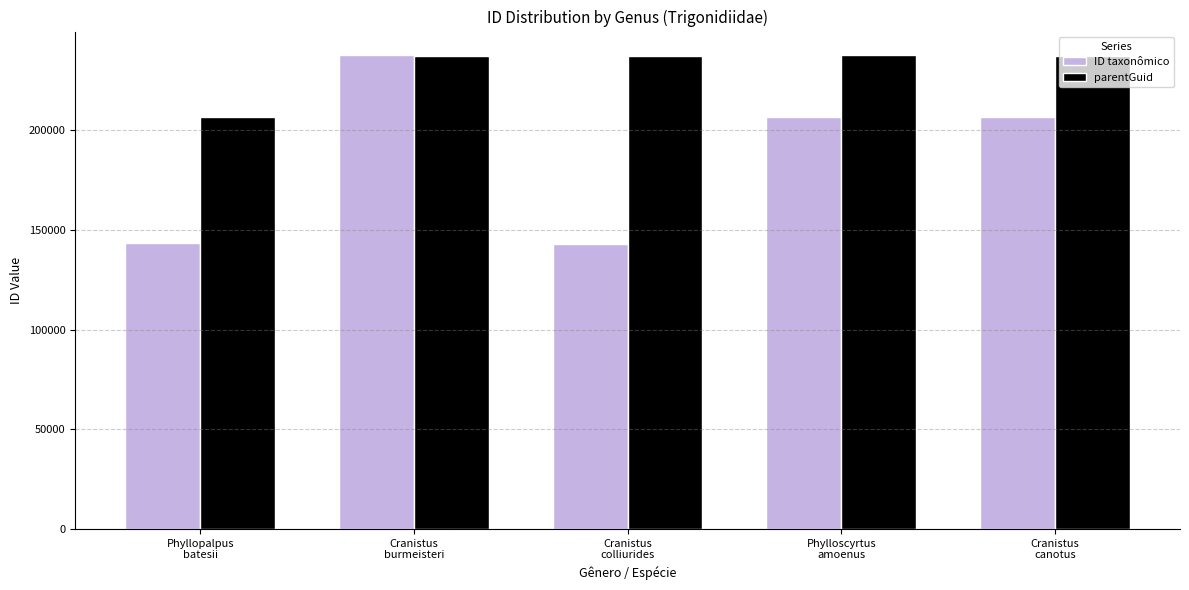

At how many categories does at least one series exceed 199957?

5